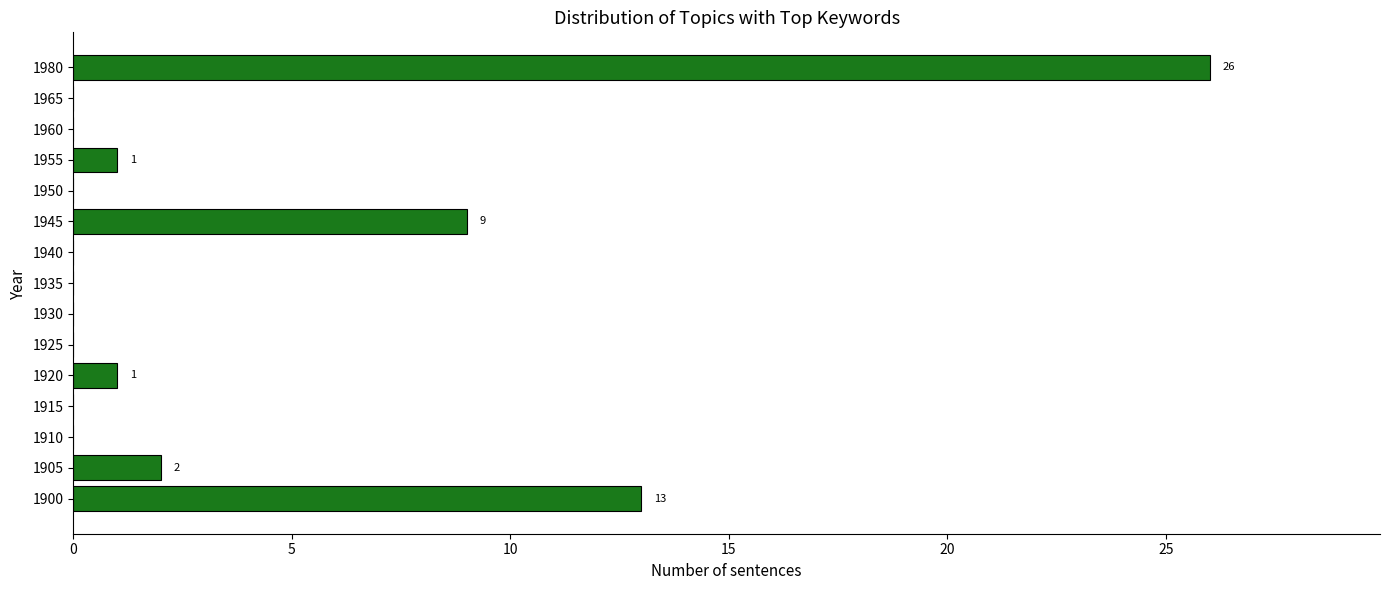

True or false: the data shows 6 at 1945.

False